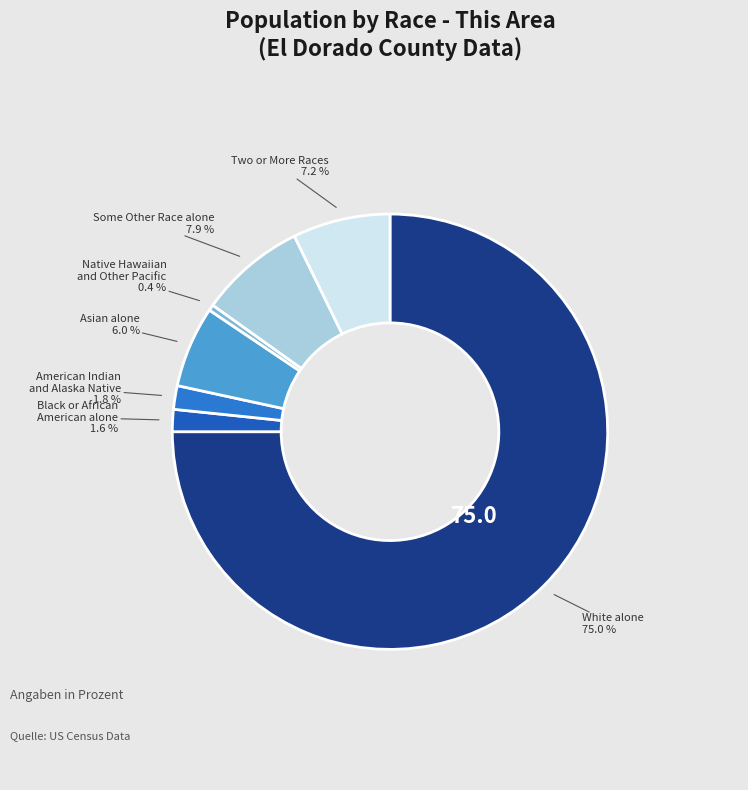

Approximately how many times larger is the value at Some Other Race alone compared to Asian alone?

1.3